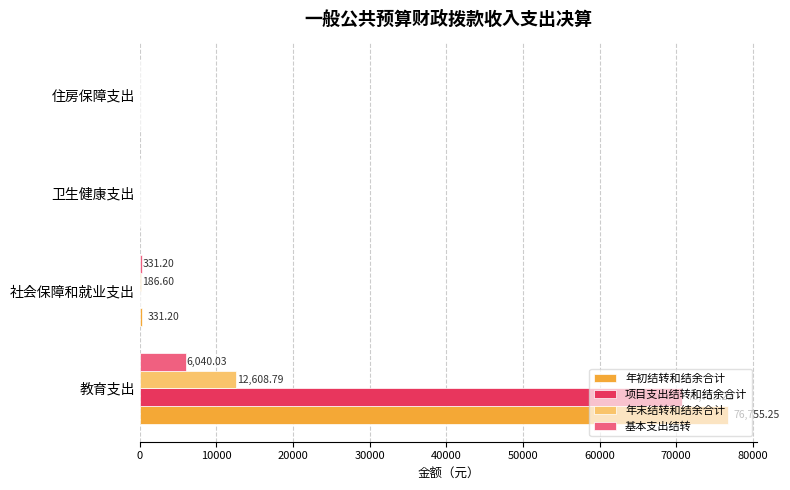

At which category is the sum across all series the highest?

教育支出